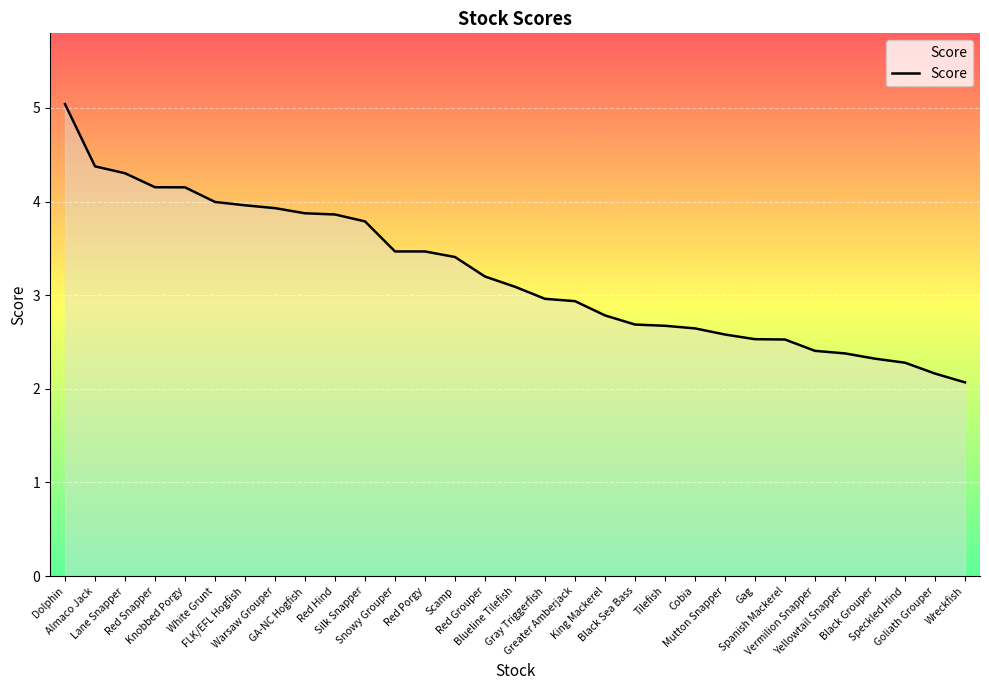

Where does the data first go above 3?

Dolphin